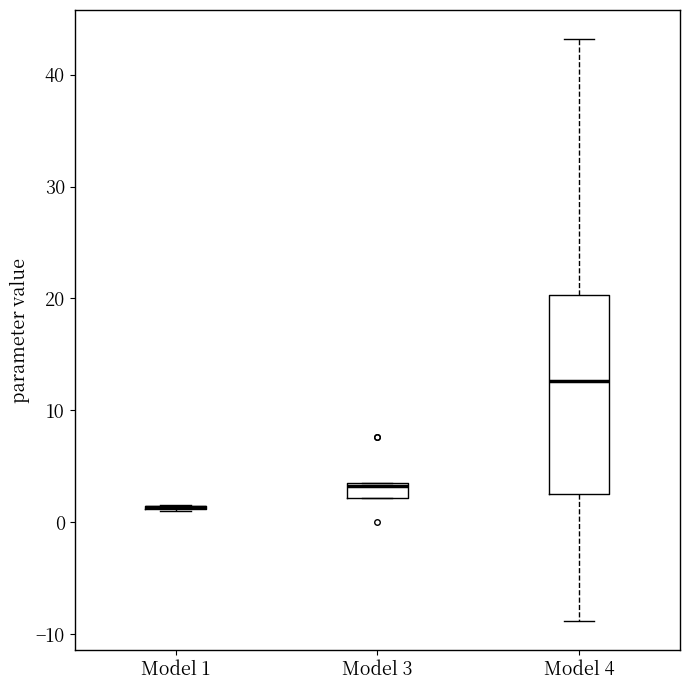

Where is the upper edge of the box for Model 3 on the y-axis? The values are not printed on the chart, so give them approximately, as read against the axis.

3